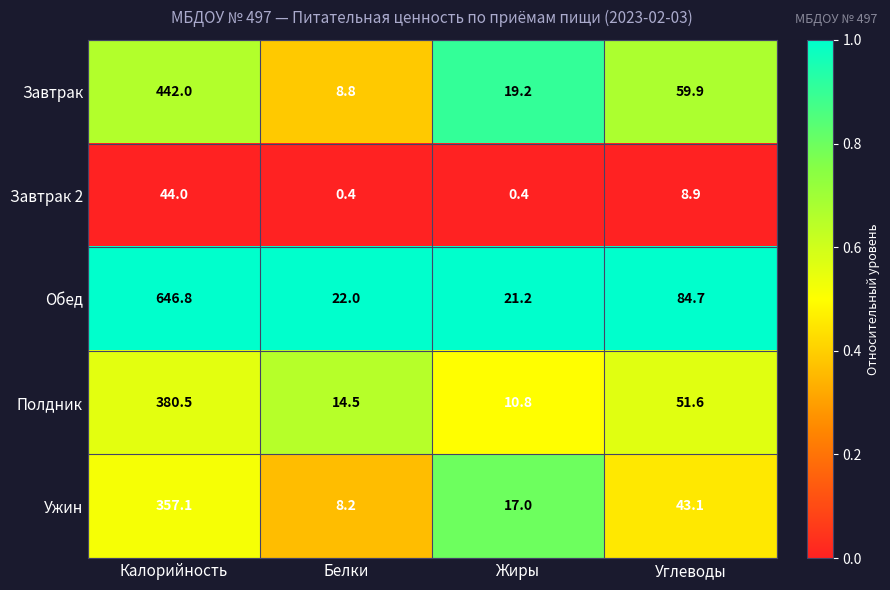

Reading left to right, extract all data points from this chart.

Завтрак: Калорийность=442.0	Белки=8.8	Жиры=19.2	Углеводы=59.9
Завтрак 2: Калорийность=44.0	Белки=0.4	Жиры=0.4	Углеводы=8.9
Обед: Калорийность=646.8	Белки=22.0	Жиры=21.2	Углеводы=84.7
Полдник: Калорийность=380.5	Белки=14.5	Жиры=10.8	Углеводы=51.6
Ужин: Калорийность=357.1	Белки=8.2	Жиры=17.0	Углеводы=43.1